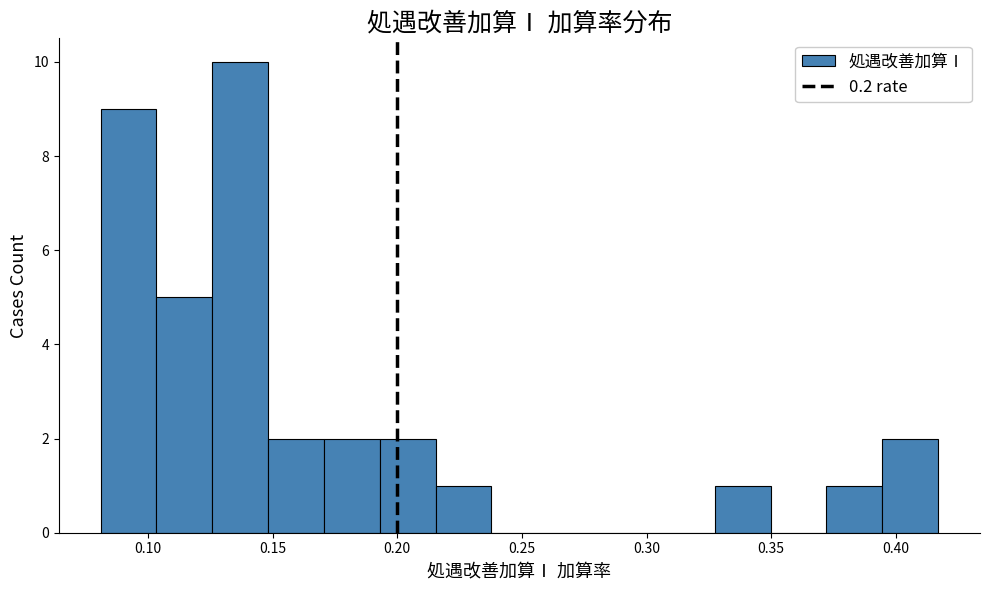

Which range on the x-axis has the tallest bar?

0.125 to 0.150